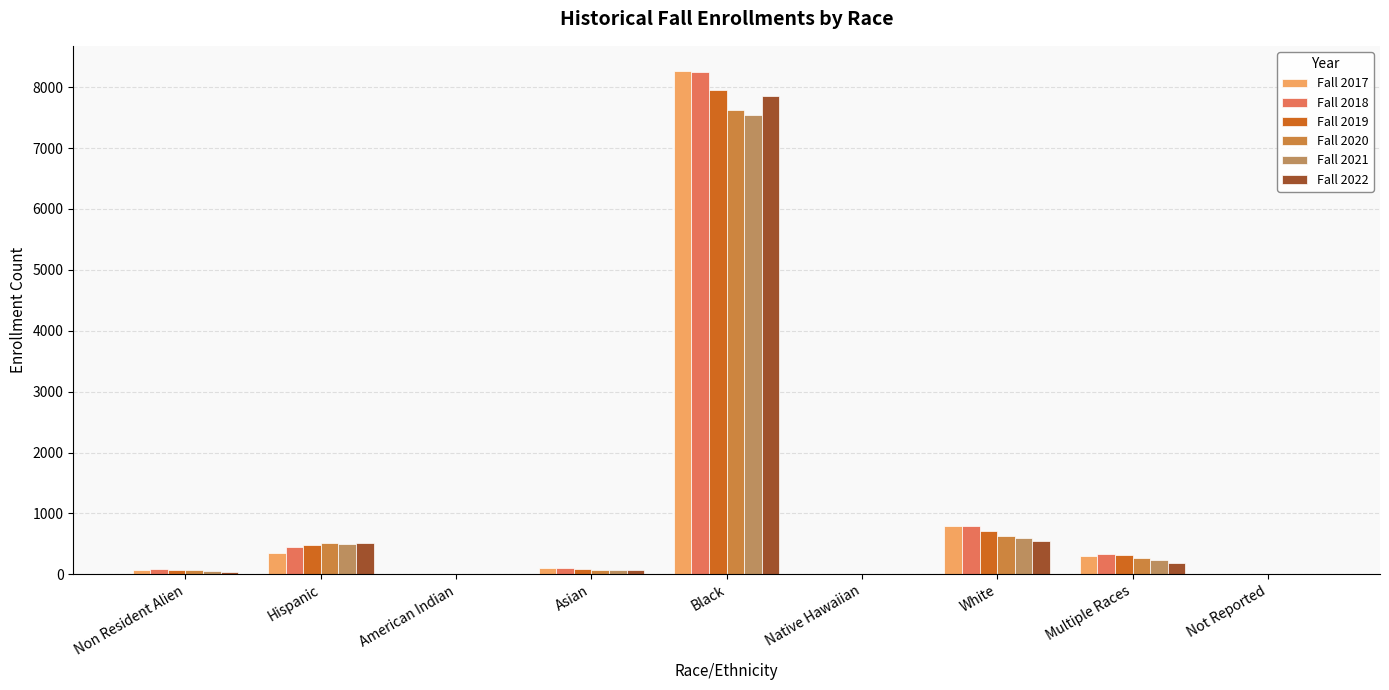

How many groups of bars are there?

9